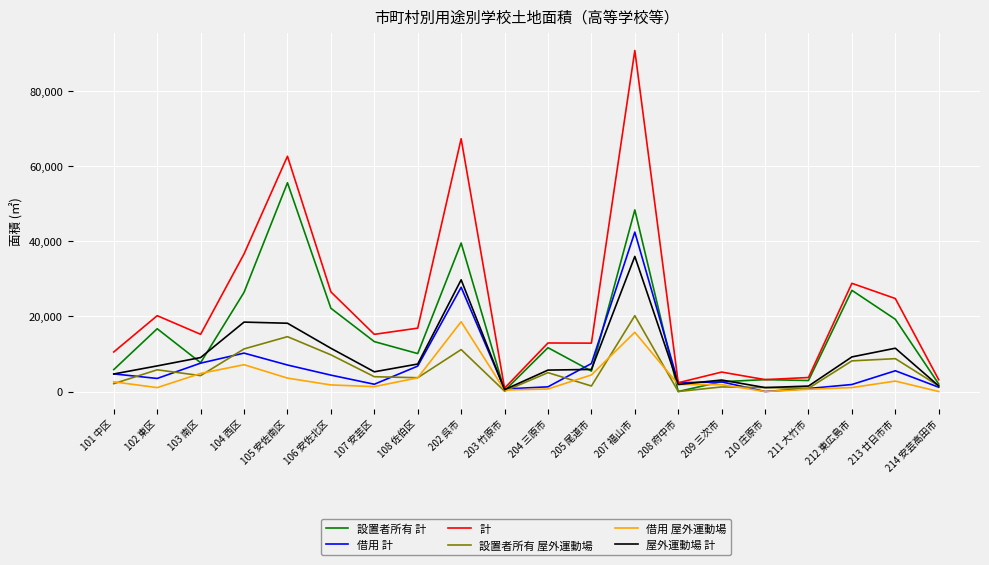

Rank the series by their maximum value, from lowest to highest.

借用 屋外運動場, 設置者所有 屋外運動場, 屋外運動場 計, 借用 計, 設置者所有 計, 計